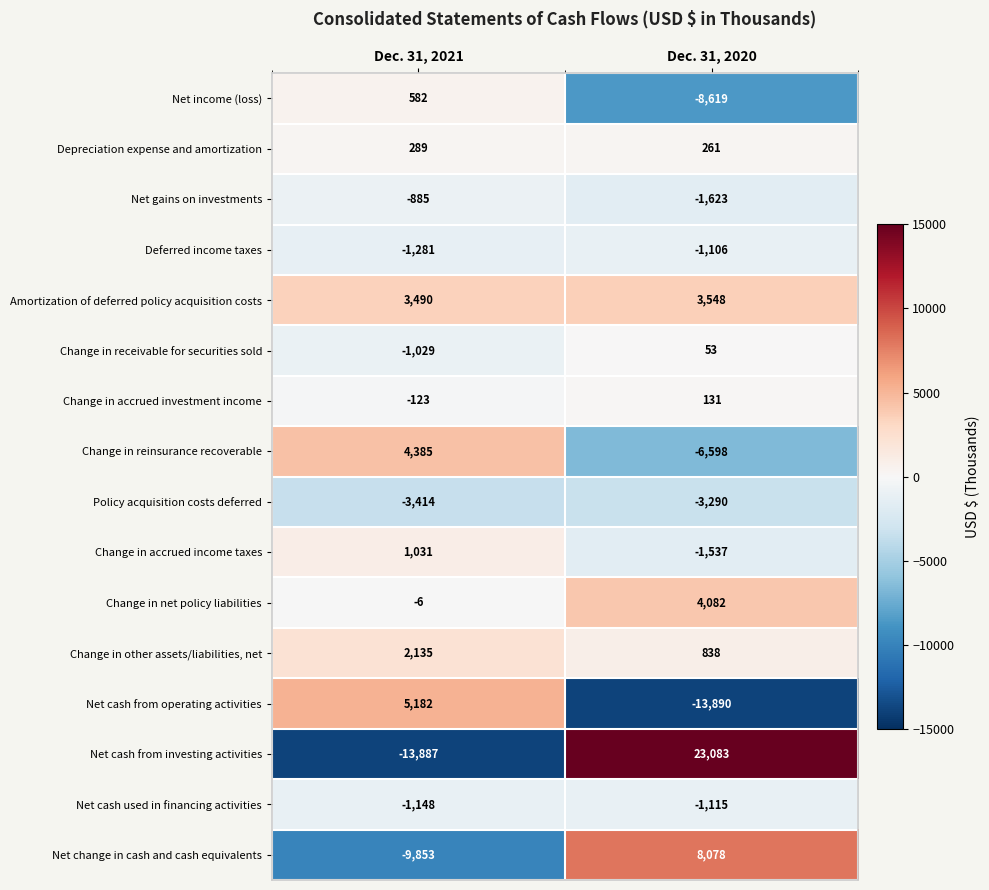

At which category does the chart reach its minimum across all series?

Dec. 31, 2020